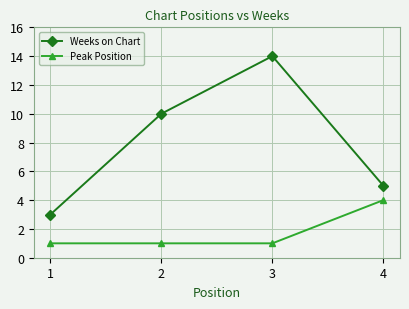

Count the number of categories in the chart.

4